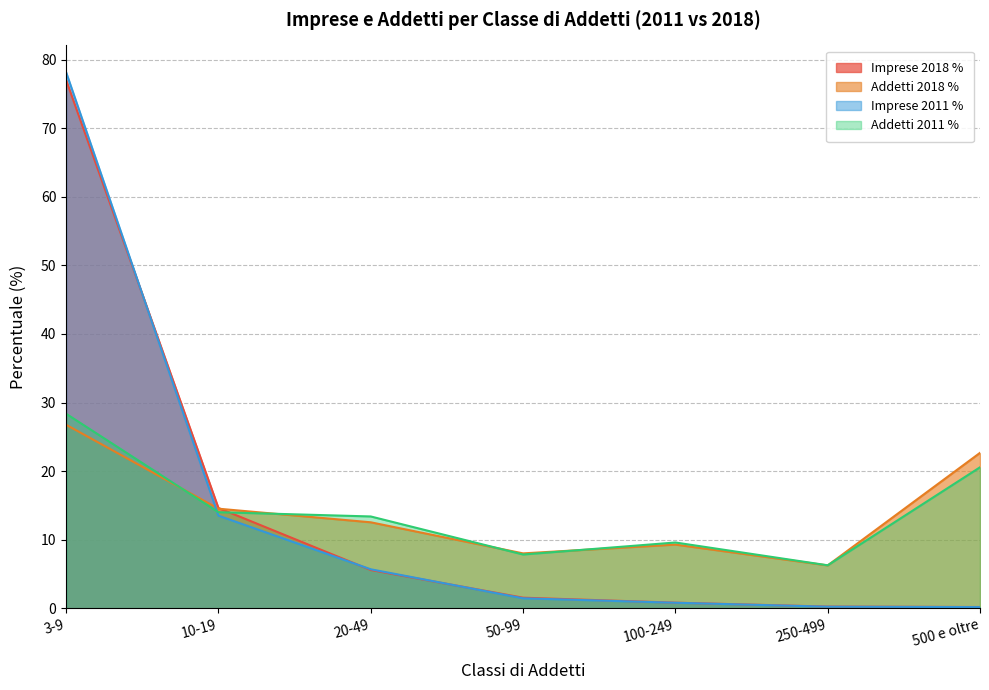

Which series ends up on top after the final intersection of Addetti 2018 % and Imprese 2018 %?

Addetti 2018 %